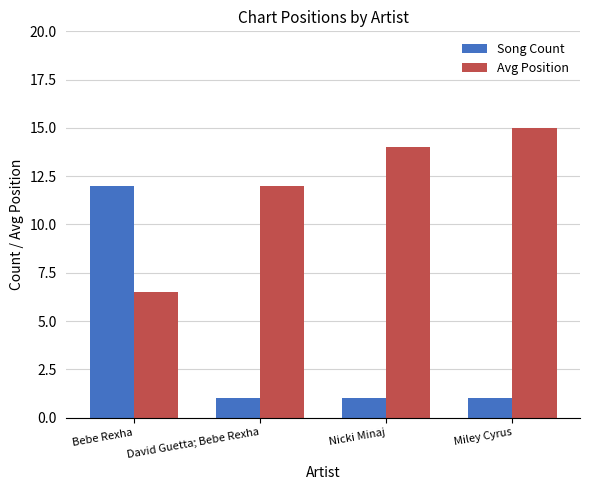

What value does the Avg Position series have at Miley Cyrus?

15.0